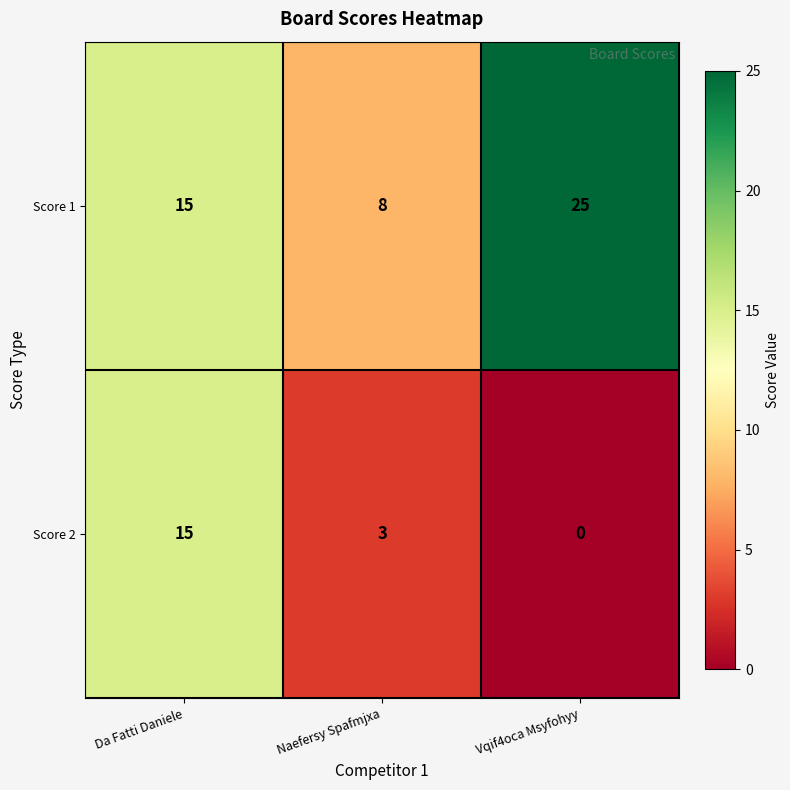

Which category has the lowest value across all series?

Vqif4oca Msyfohyy